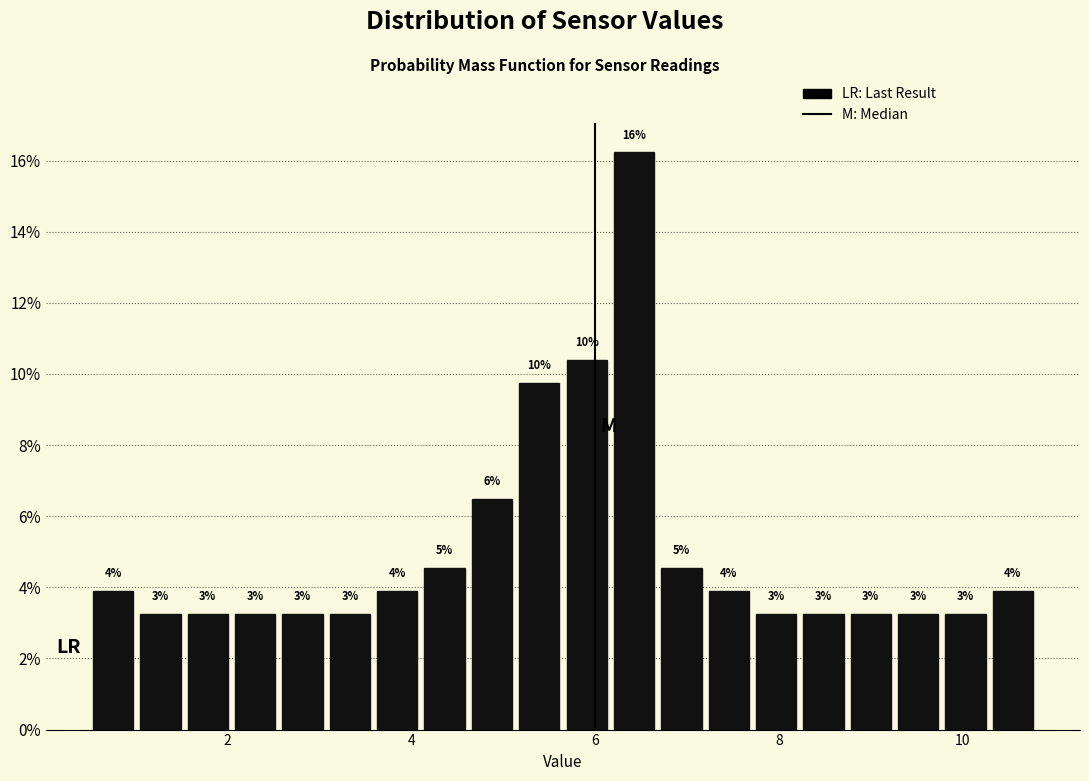

Around what value on the x-axis is the tallest bar? Give the approximate position of its centre, as read against the axis.

6.4